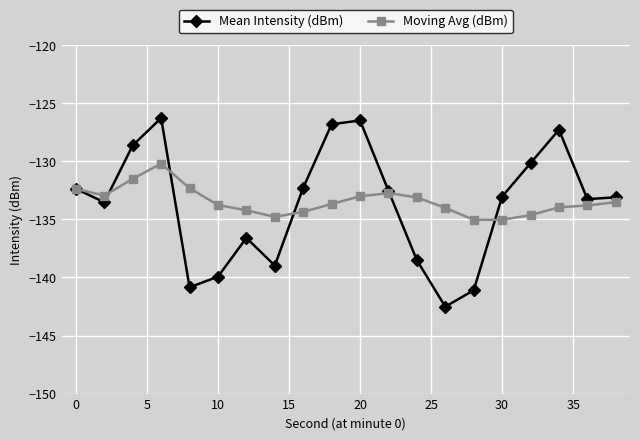

What is the value of the Mean Intensity (dBm) point at the 18th from the left?

-127.3